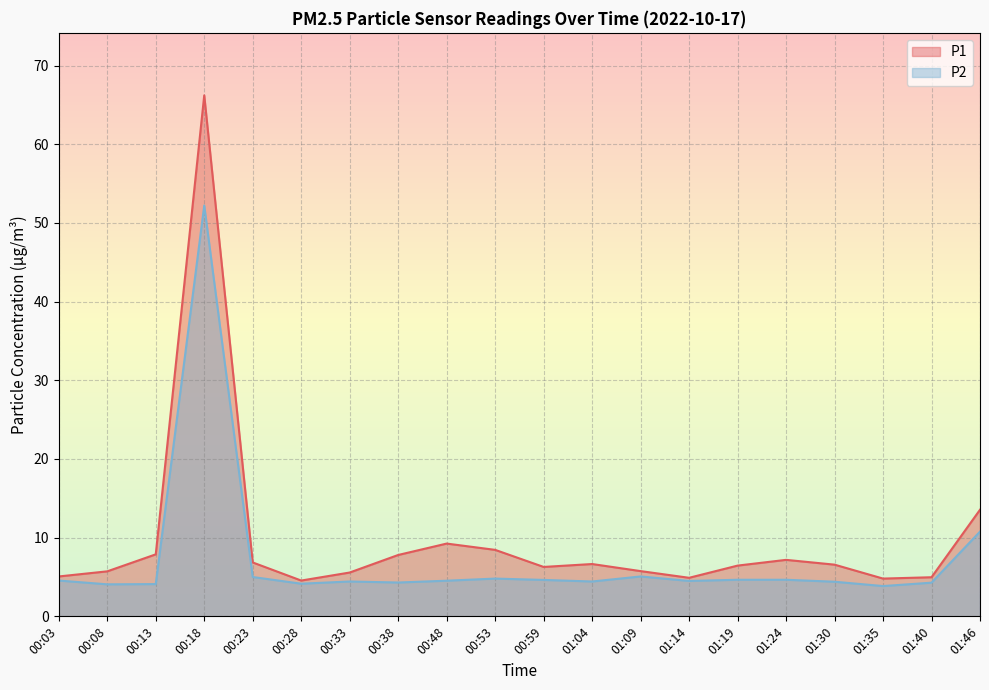

True or false: P2 has a value of 4.5 at 00:48.

True